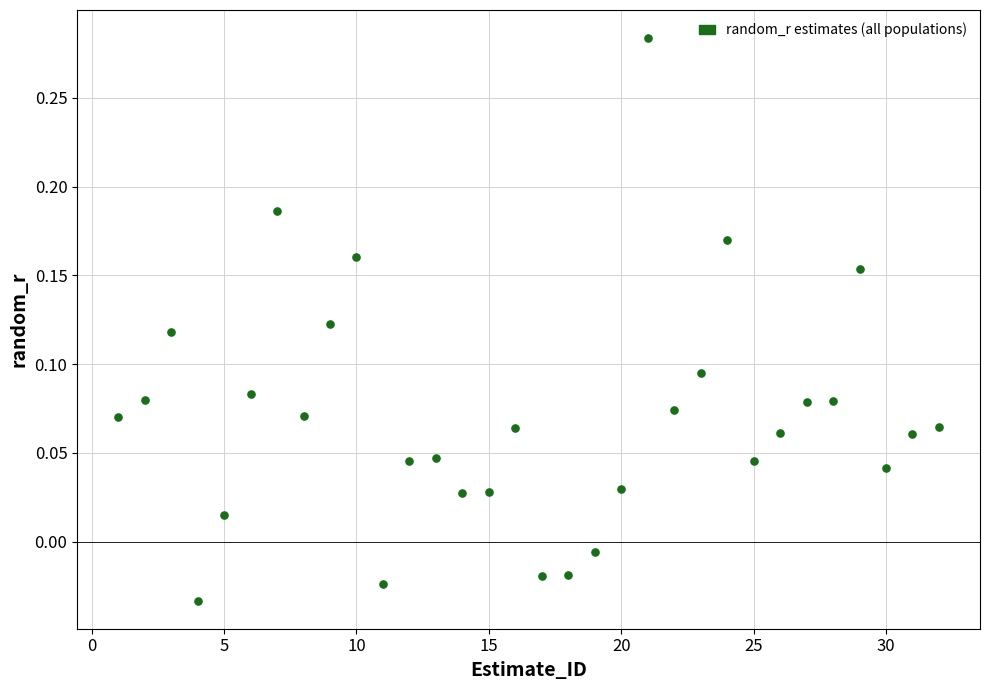

What is the range of X values (max minus min)?

31.0